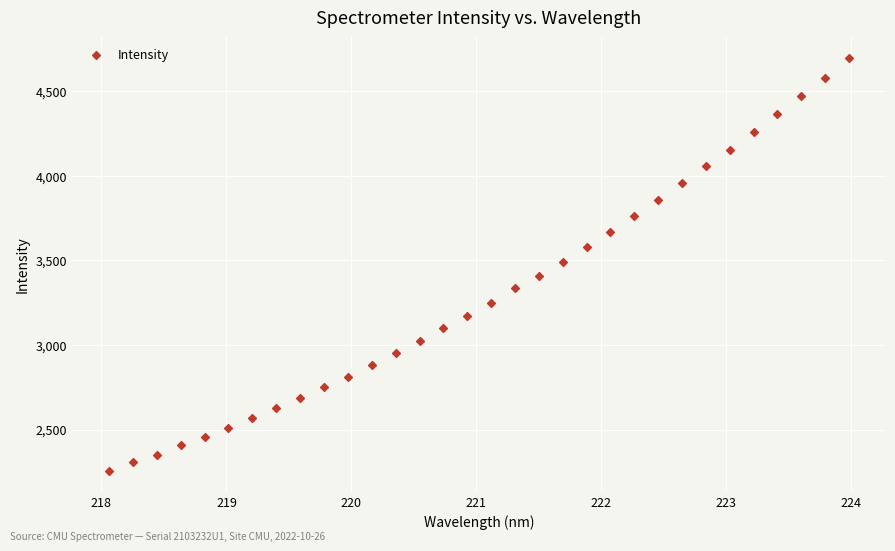

What is the range of Y values (max minus min)?

2439.5